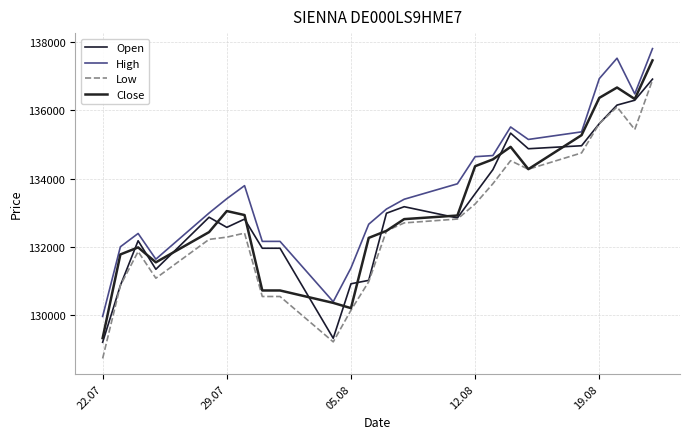

Count the number of data series in this chart.

4